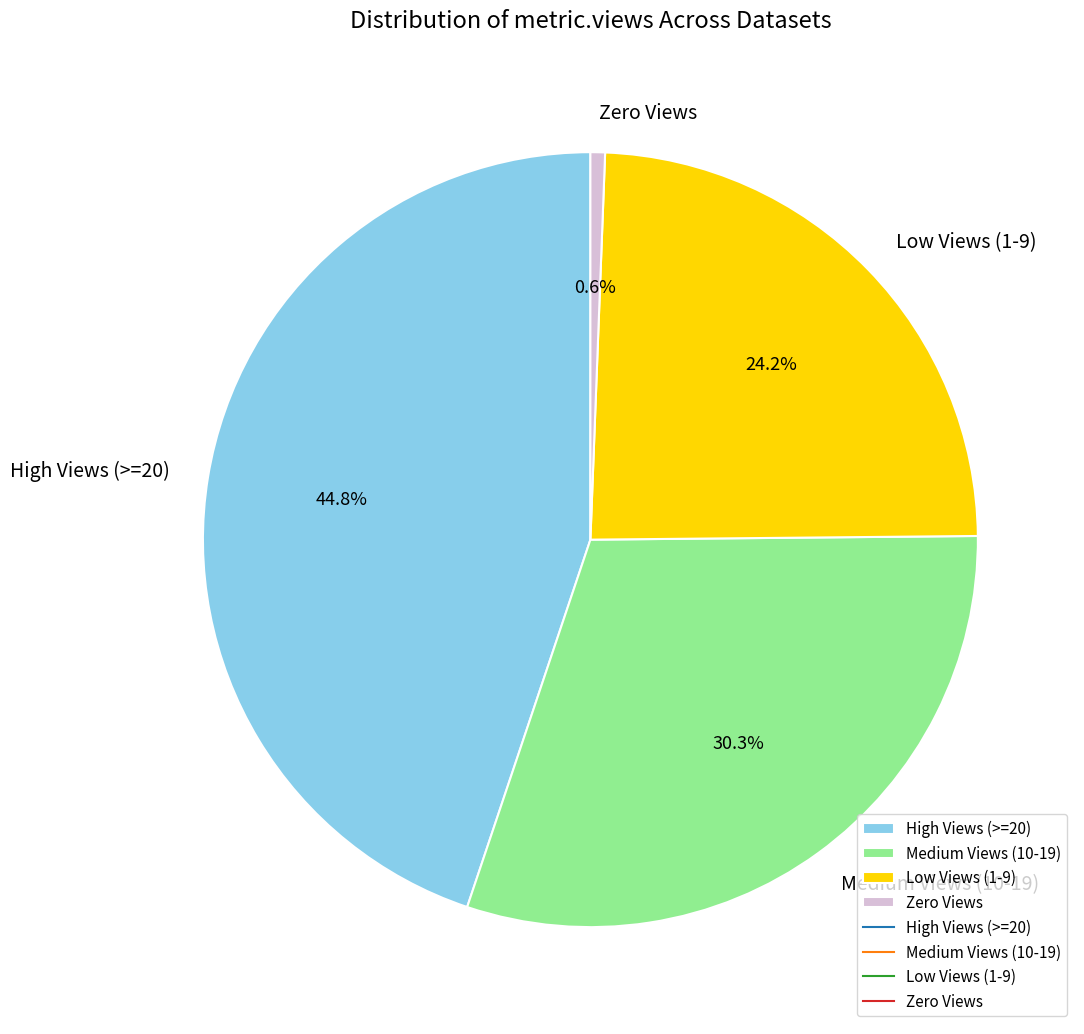

How much of the chart is everything except High Views (>=20)?

55.2%